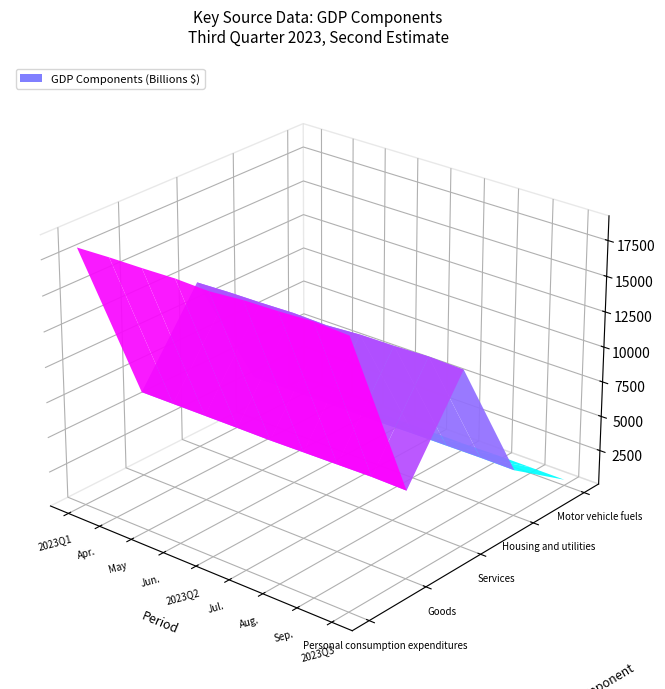

Reading left to right, extract all data points from this chart.

Personal consumption expenditures: 18269.6	18363.8	18407.8	18485.4	18419.0	18621.3	18689.9	18823.4	18711.6
Goods: 6133.8	6139.1	6144.7	6150.1	6144.7	6187.9	6228.2	6270.2	6228.8
Services: 12135.7	12224.7	12263.0	12335.3	12274.4	12433.4	12461.7	12553.2	12482.8
Housing and utilities: 3206.1	3234.0	3242.6	3254.9	3243.8	3295.1	3307.3	3328.0	3310.2
Motor vehicle fuels: 438.0	446.3	416.7	427.0	430.0	423.3	470.2	461.3	451.6